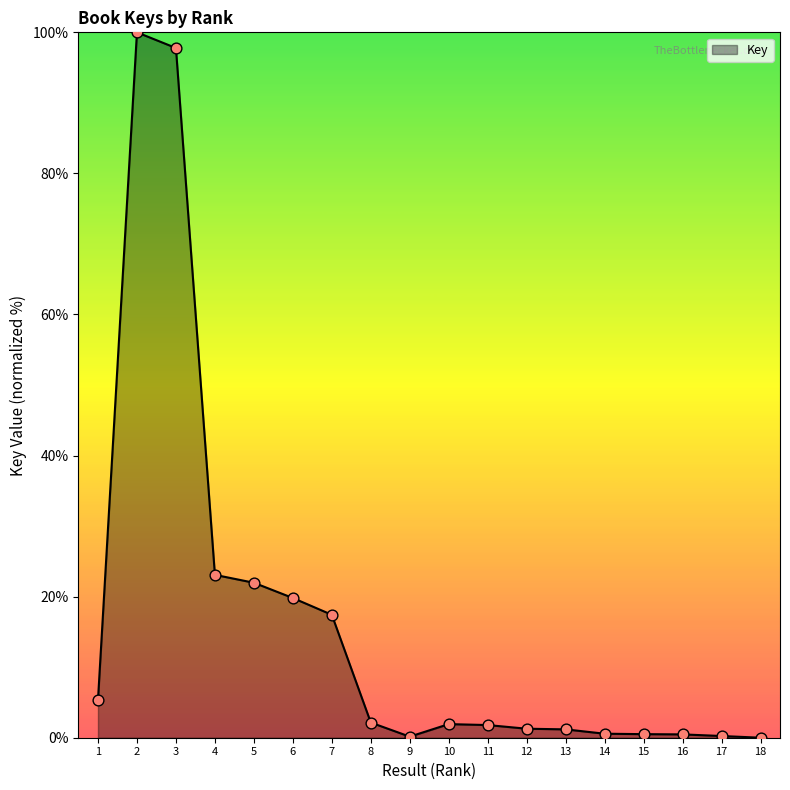

Which has a higher value, 1 or 14?

1